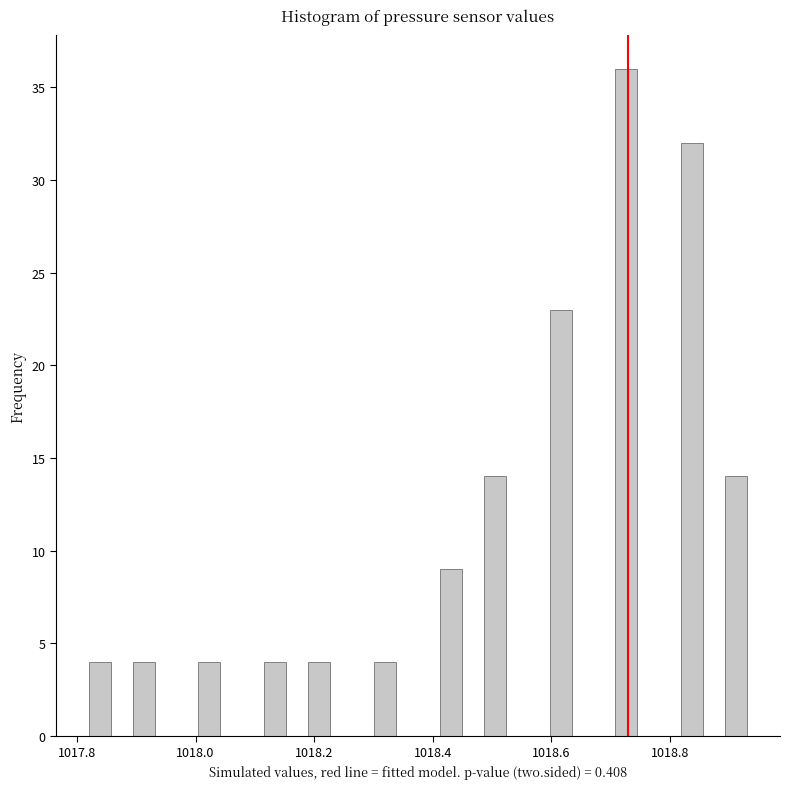

Read against the x-axis, roughly where is the centre of the tallest bar?

1018.72